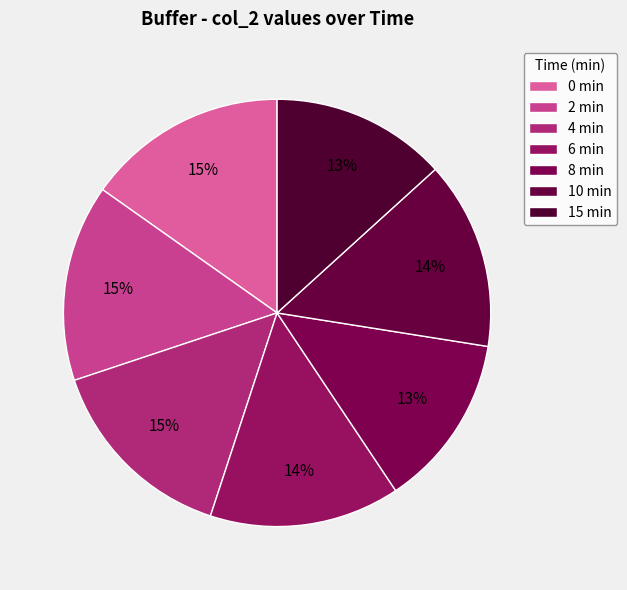

How many segments does this pie chart have?

7